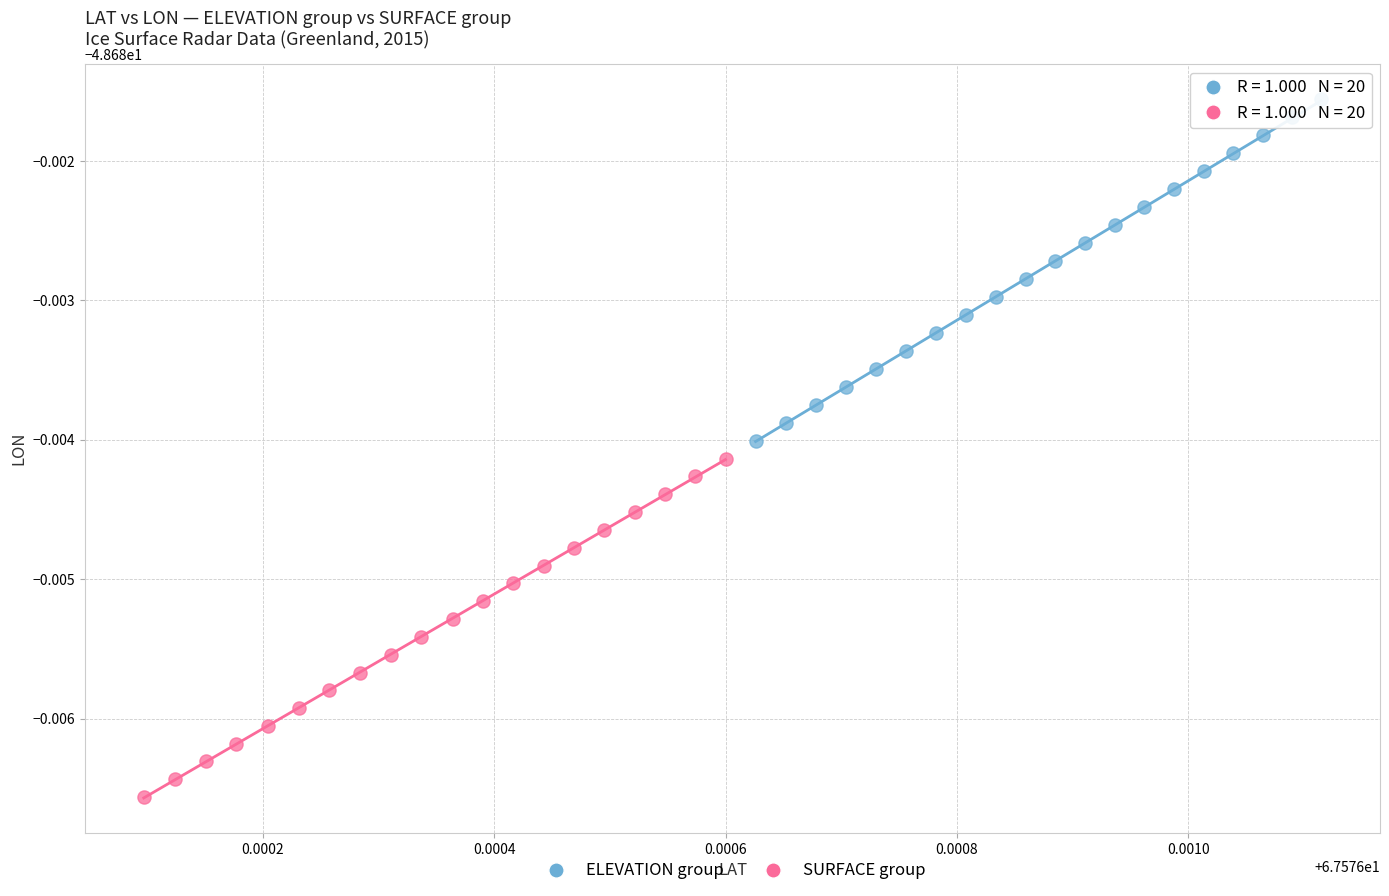

Which series contains the highest Y value?

ELEVATION group